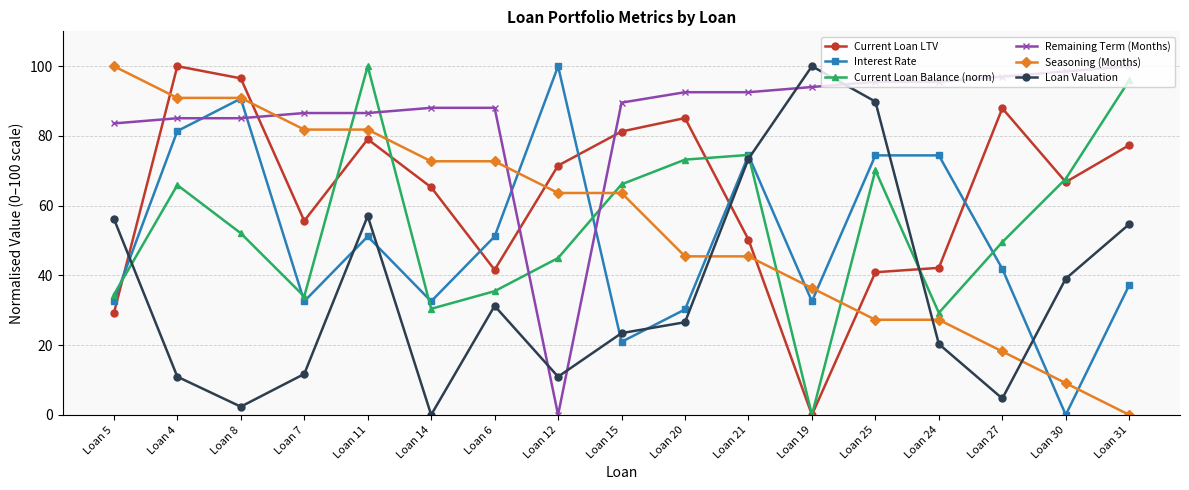

Which series has the largest total across all categories?

Remaining Term (Months)